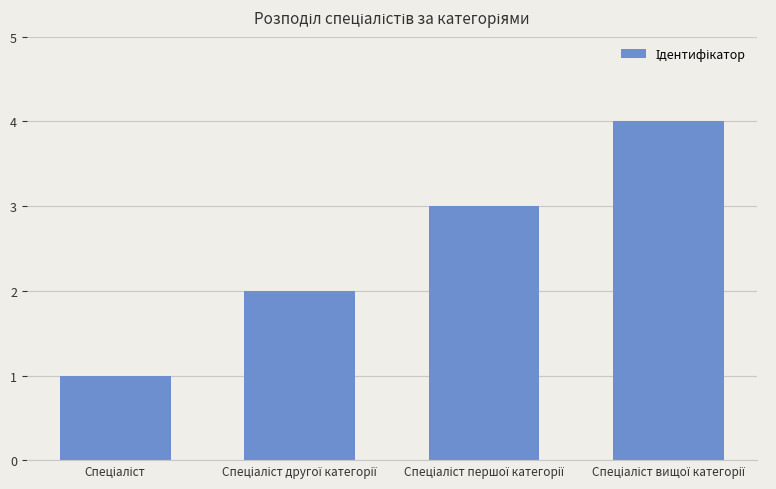

What is the greatest value displayed?

4